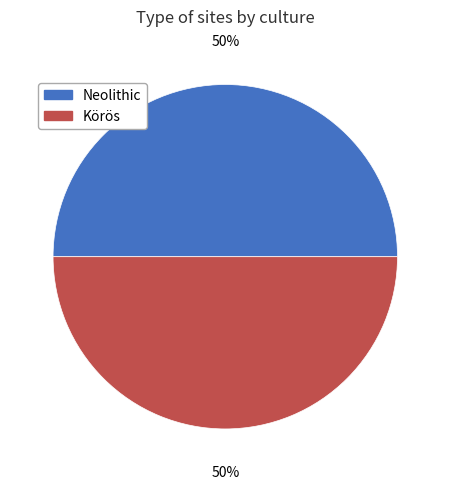

Approximately how many times larger is the value at Körös compared to Neolithic?

1.0